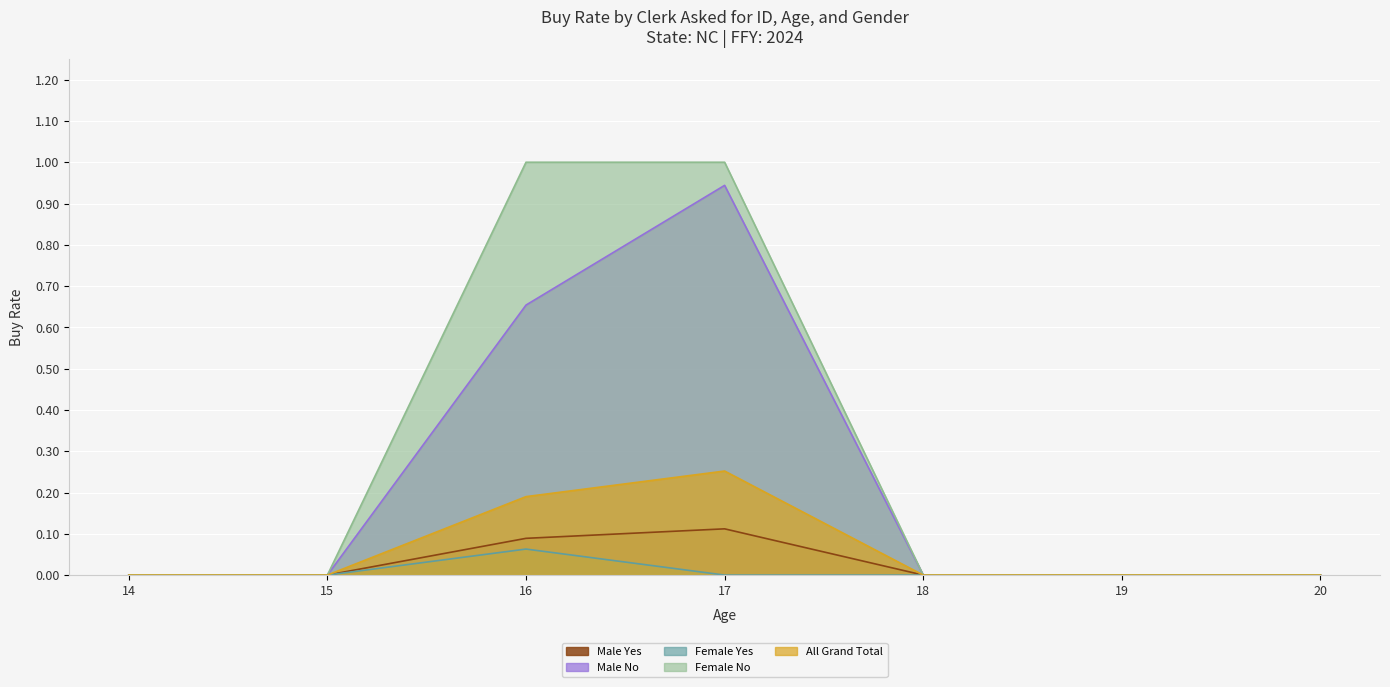

Reading left to right, list all the values displayed in this chart.

Male Yes: 14=0.0	15=0.0	16=0.1	17=0.1	18=0.0	19=0.0	20=0.0
Male No: 14=0.0	15=0.0	16=0.7	17=0.9	18=0.0	19=0.0	20=0.0
Female Yes: 14=0.0	15=0.0	16=0.1	17=0.0	18=0.0	19=0.0	20=0.0
Female No: 14=0.0	15=0.0	16=1.0	17=1.0	18=0.0	19=0.0	20=0.0
All Grand Total: 14=0.0	15=0.0	16=0.2	17=0.3	18=0.0	19=0.0	20=0.0